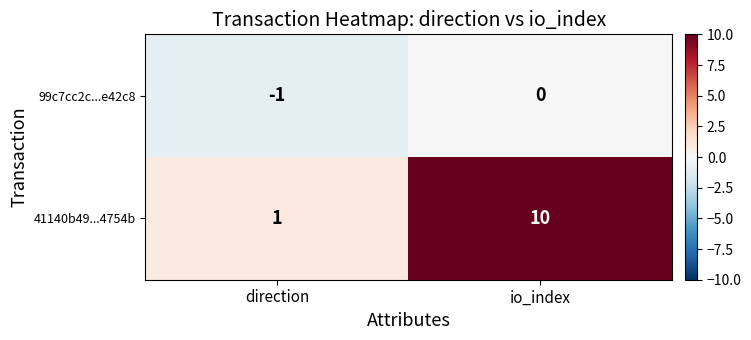

Reading left to right, extract all data points from this chart.

99c7cc2c...e42c8: -1	0
41140b49...4754b: 1	10